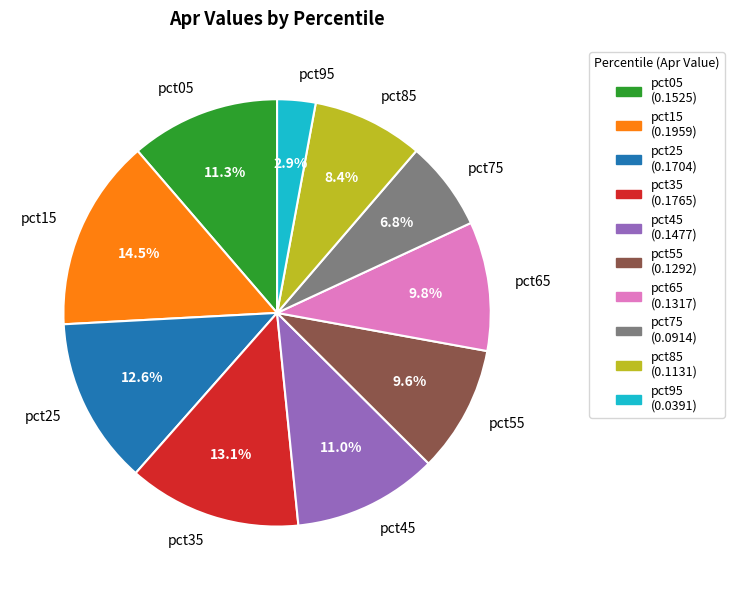

What percentage is NOT represented by pct75?

93.2%